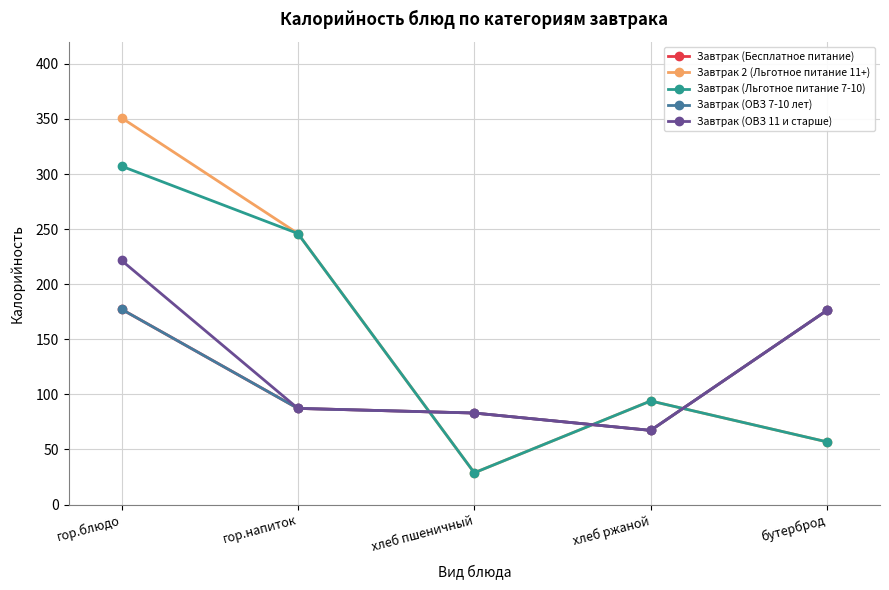

Rank the series by their maximum value, from lowest to highest.

Завтрак (Бесплатное питание), Завтрак (ОВЗ 7-10 лет), Завтрак (ОВЗ 11 и старше), Завтрак (Льготное питание 7-10), Завтрак 2 (Льготное питание 11+)